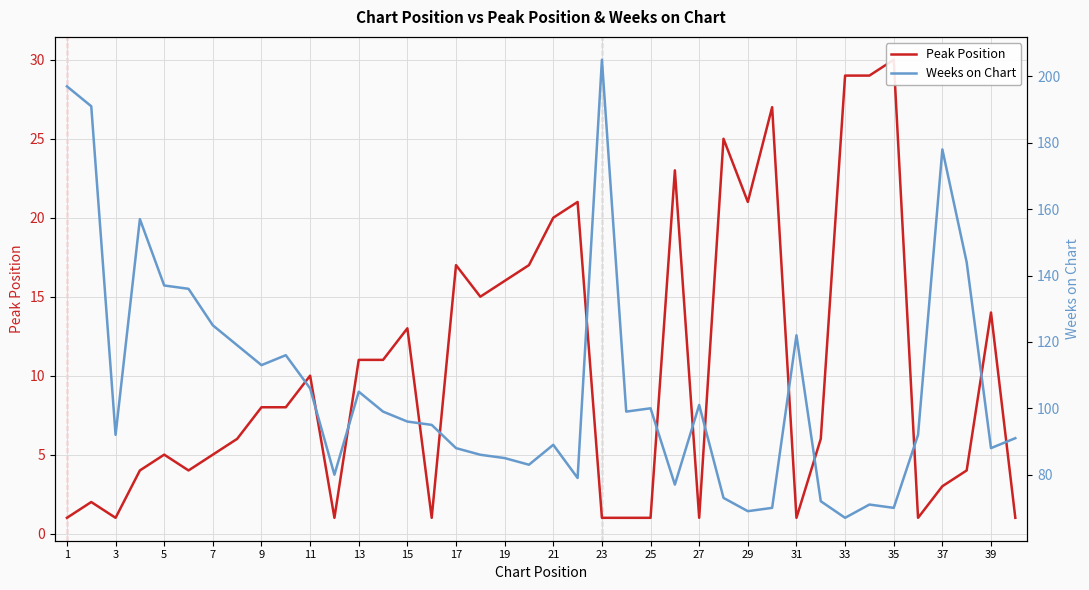

How many categories are shown in the chart?

40